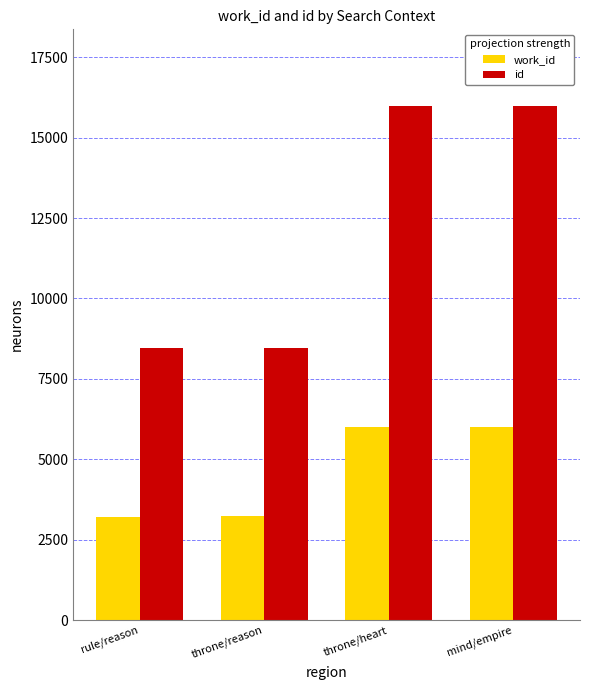

What is the value of the id bar at the 3rd from the left?

15968